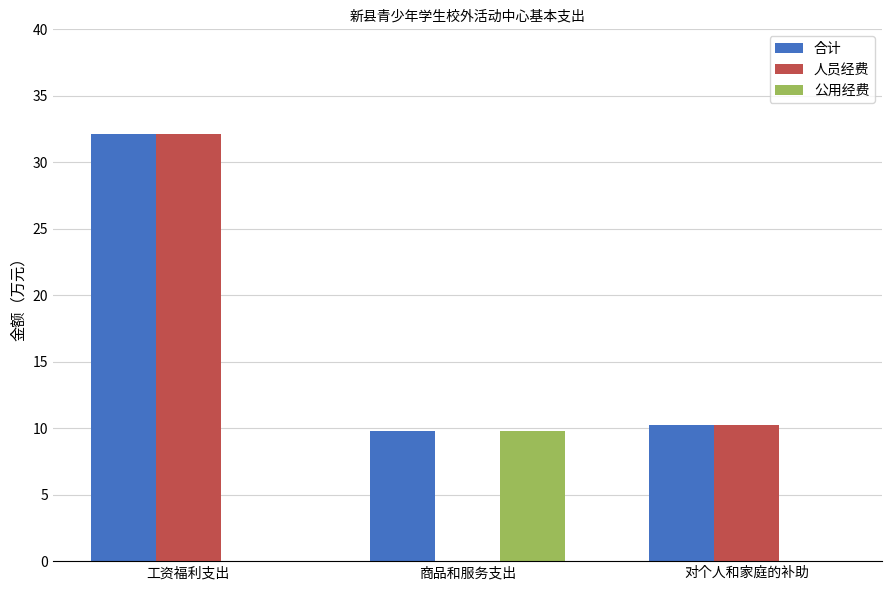

What are all the series names shown in the legend?

合计, 人员经费, 公用经费